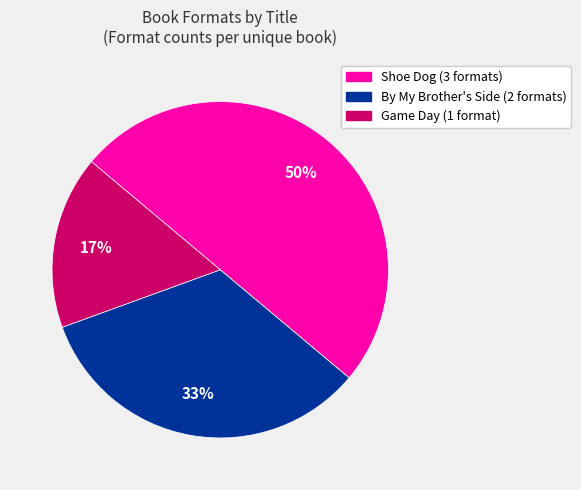

What is the smallest slice in the pie chart?

Game Day (1 format)